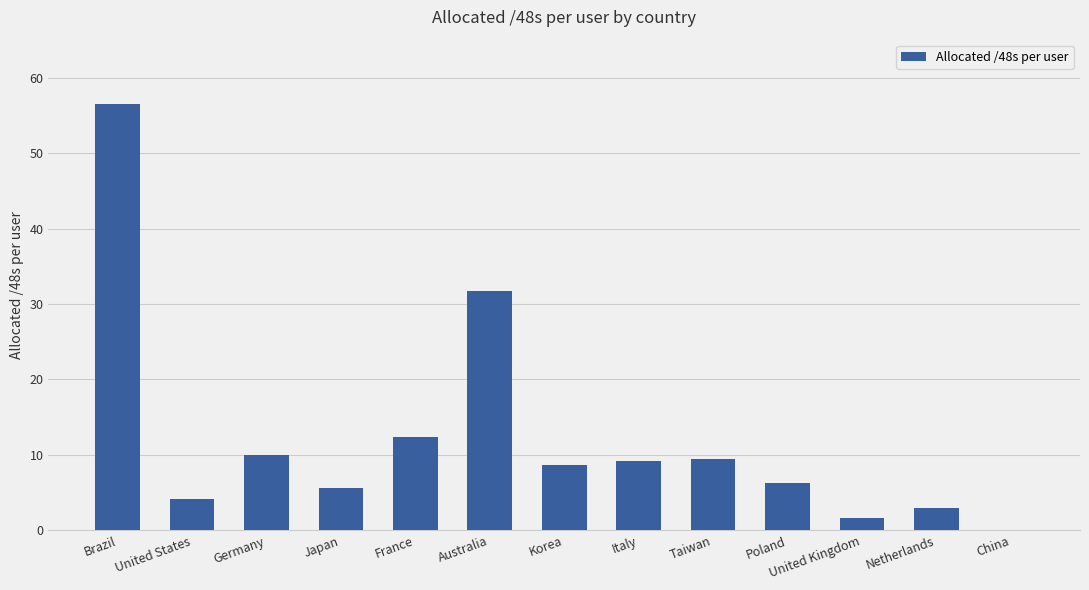

Are the bars horizontal?

No